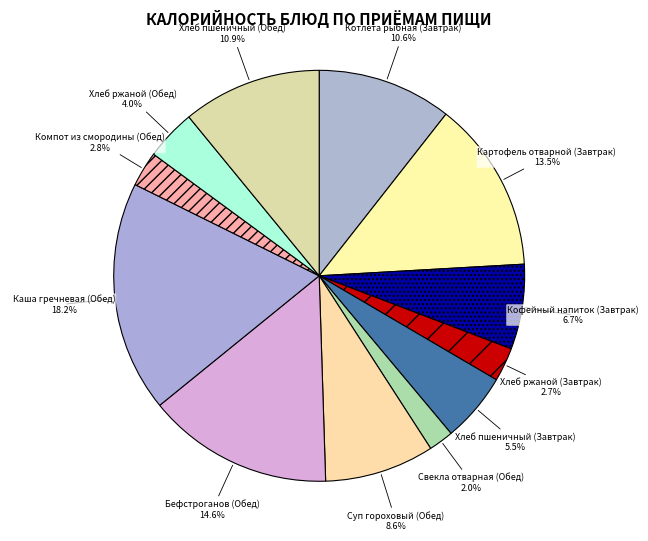

To the nearest percent, what is the average slice percentage?

8%